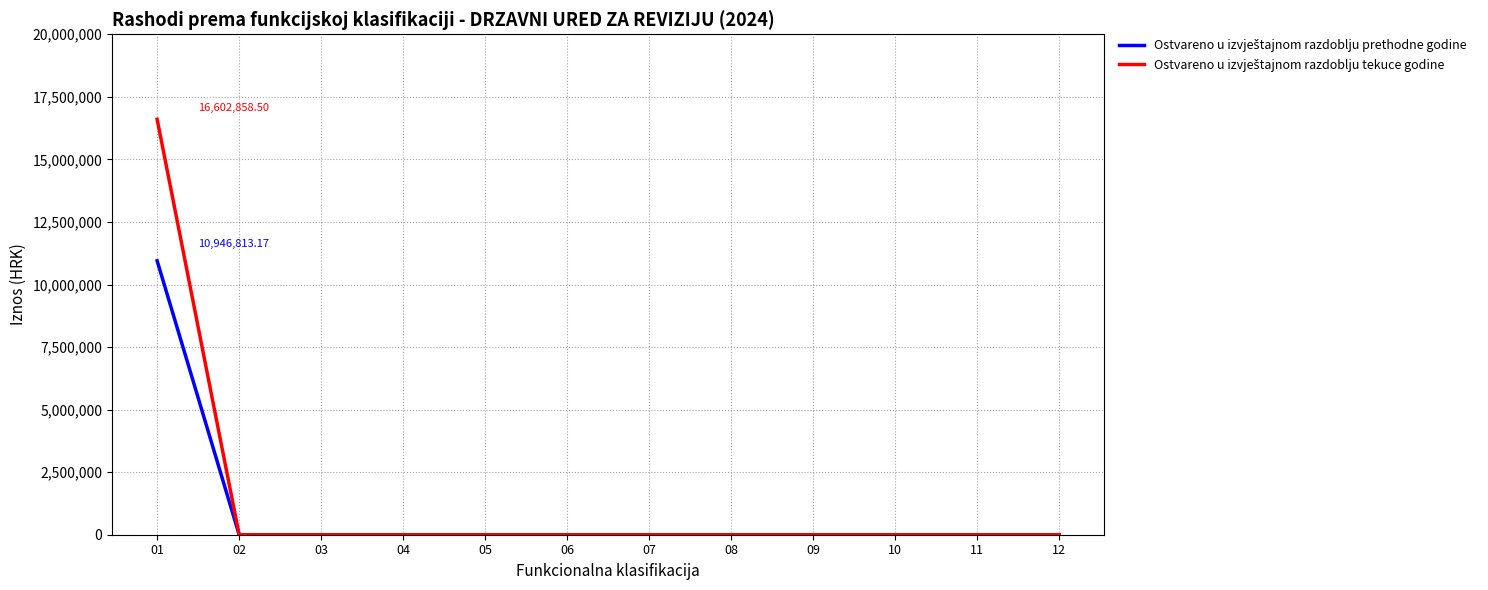

Between 06 and 11, which series saw the biggest shift?

Ostvareno u izvještajnom razdoblju prethodne godine